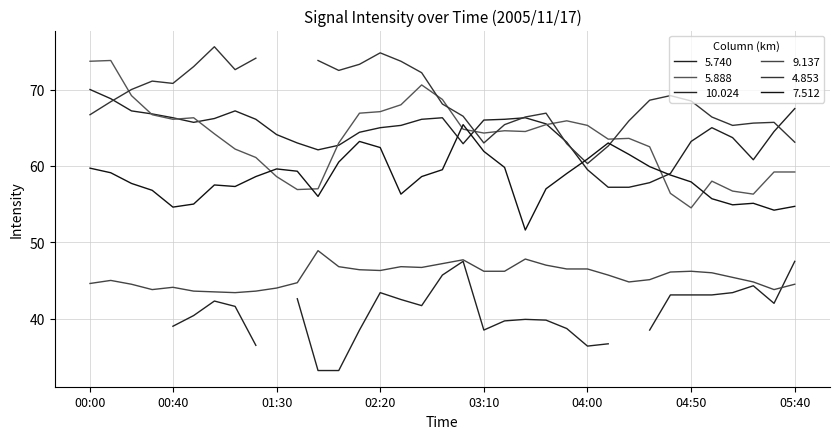

What is the average value of the  10.024 series?

42.5